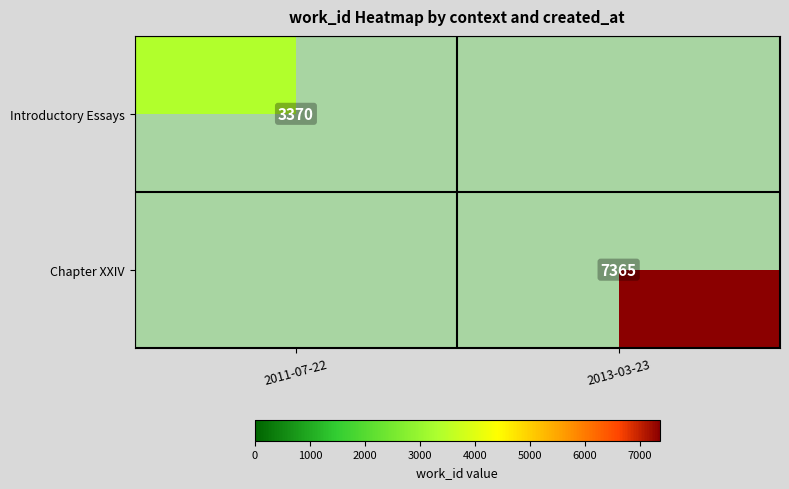

How many distinct data groups are displayed?

2